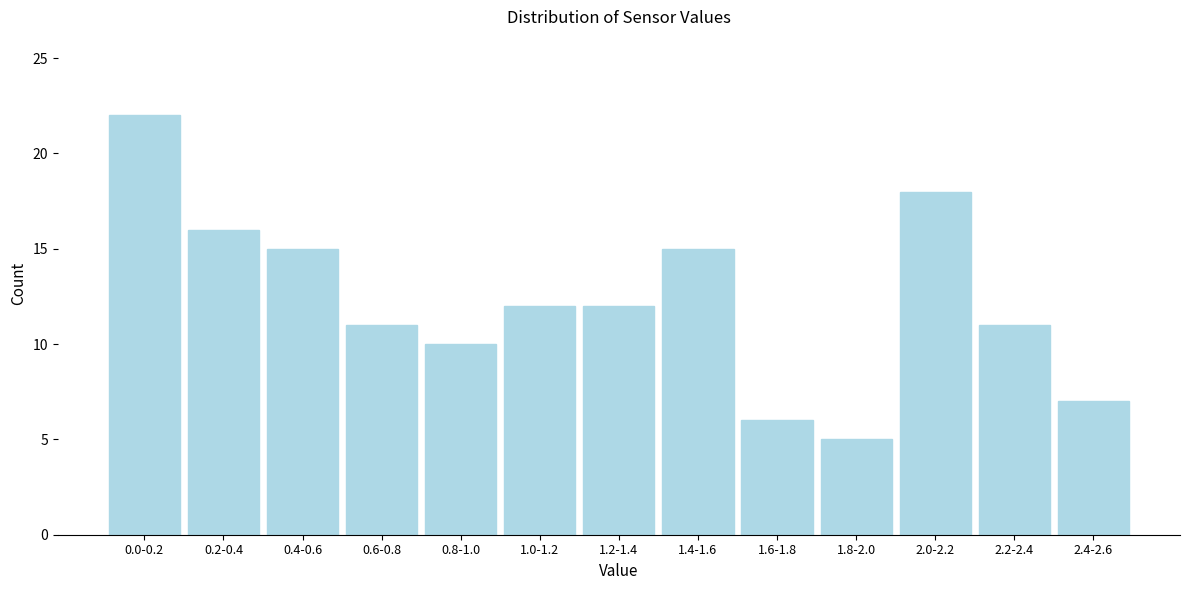

Reading left to right, extract all data points from this chart.

0.0-0.2=22	0.2-0.4=16	0.4-0.6=15	0.6-0.8=11	0.8-1.0=10	1.0-1.2=12	1.2-1.4=12	1.4-1.6=15	1.6-1.8=6	1.8-2.0=5	2.0-2.2=18	2.2-2.4=11	2.4-2.6=7